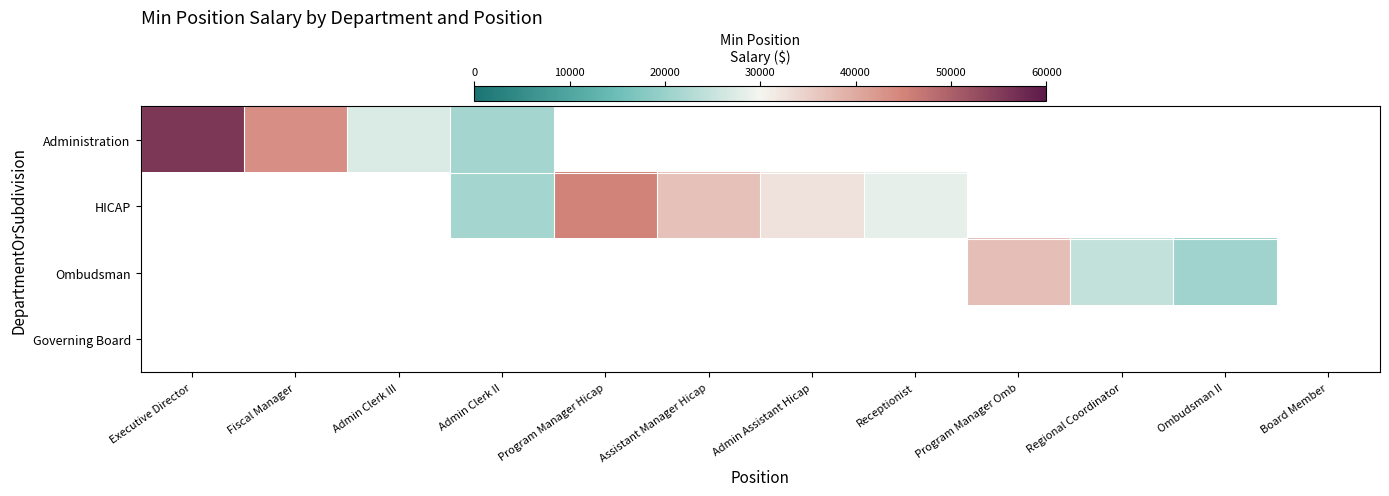

List the series in order of their peak value, lowest first.

Administration, HICAP, Ombudsman, Governing Board